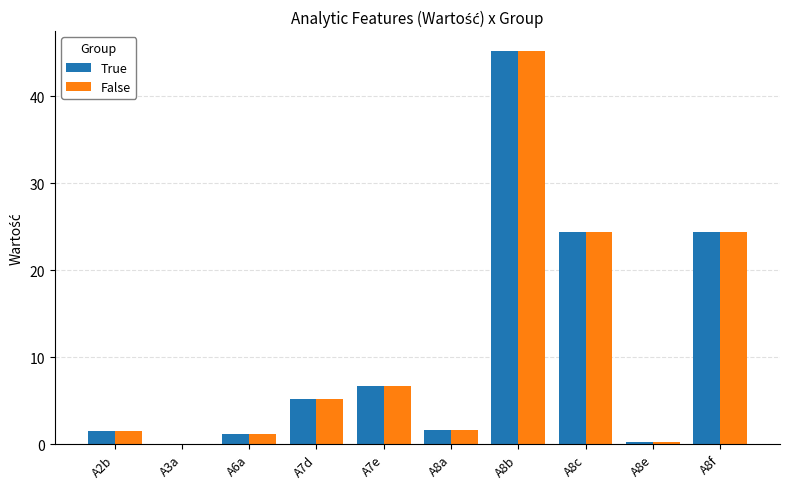

Which category has the highest value in the False series?

A8b